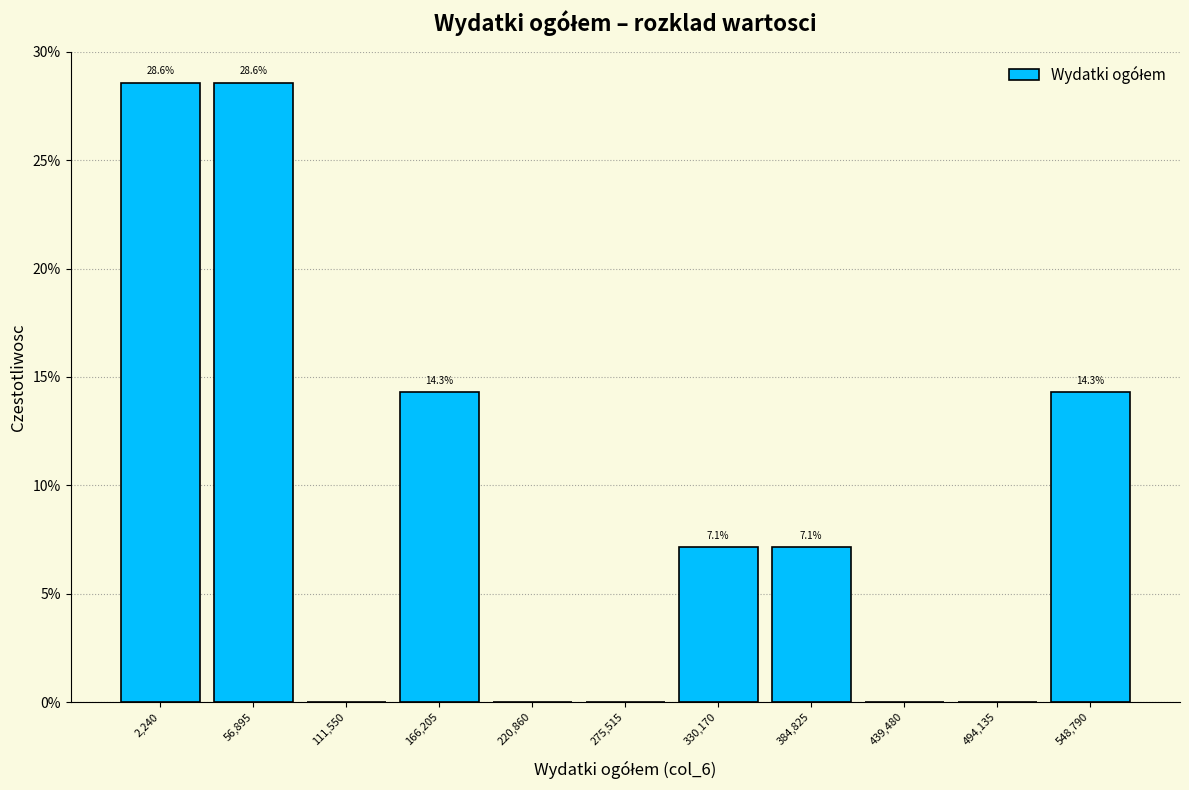

Reading left to right, what are all the values shown in this chart?

2,240=28.6	56,895=28.6	111,550=0.0	166,205=14.3	220,860=0.0	275,515=0.0	330,170=7.1	384,825=7.1	439,480=0.0	494,135=0.0	548,790=14.3